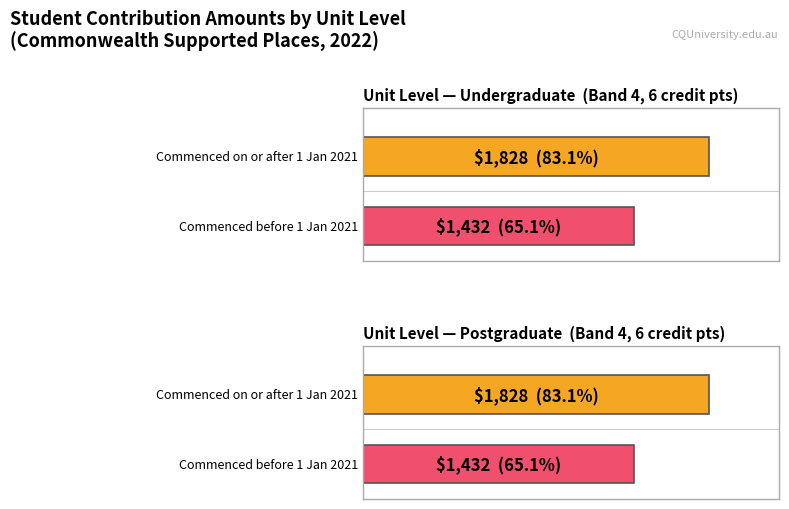

How many groups of bars are there?

2